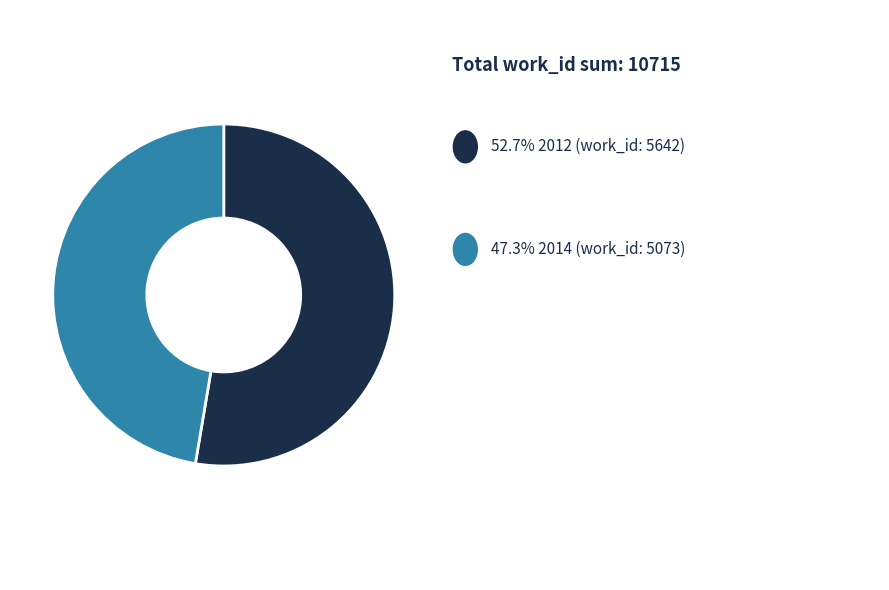

Is there a majority slice in this chart?

Yes